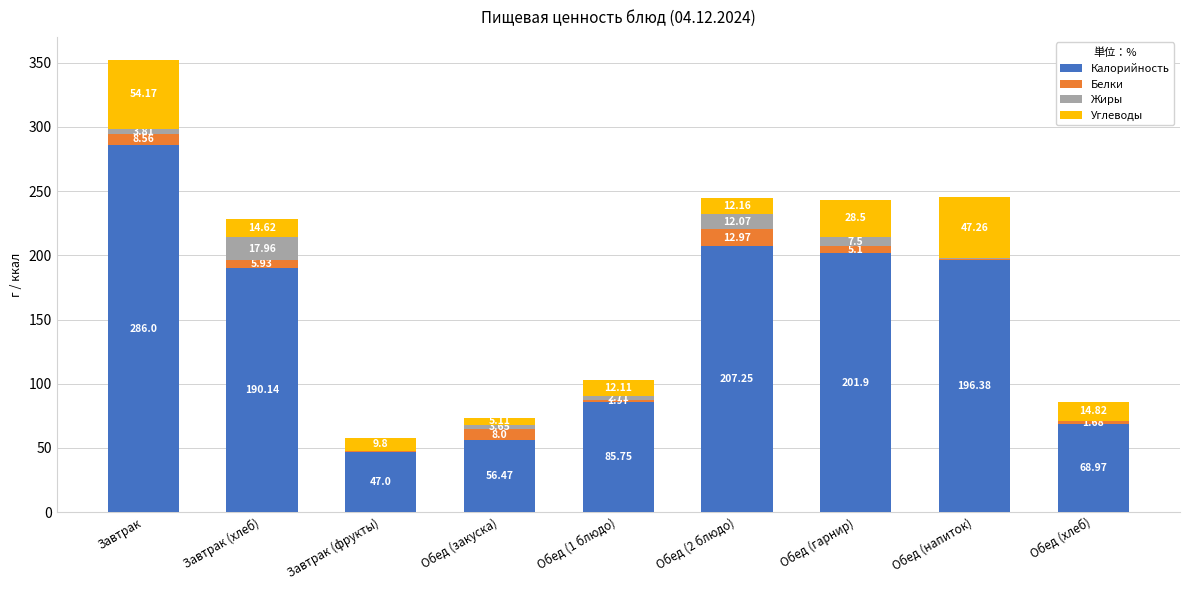

What is the total value across all series at Завтрак (фрукты)?

57.6